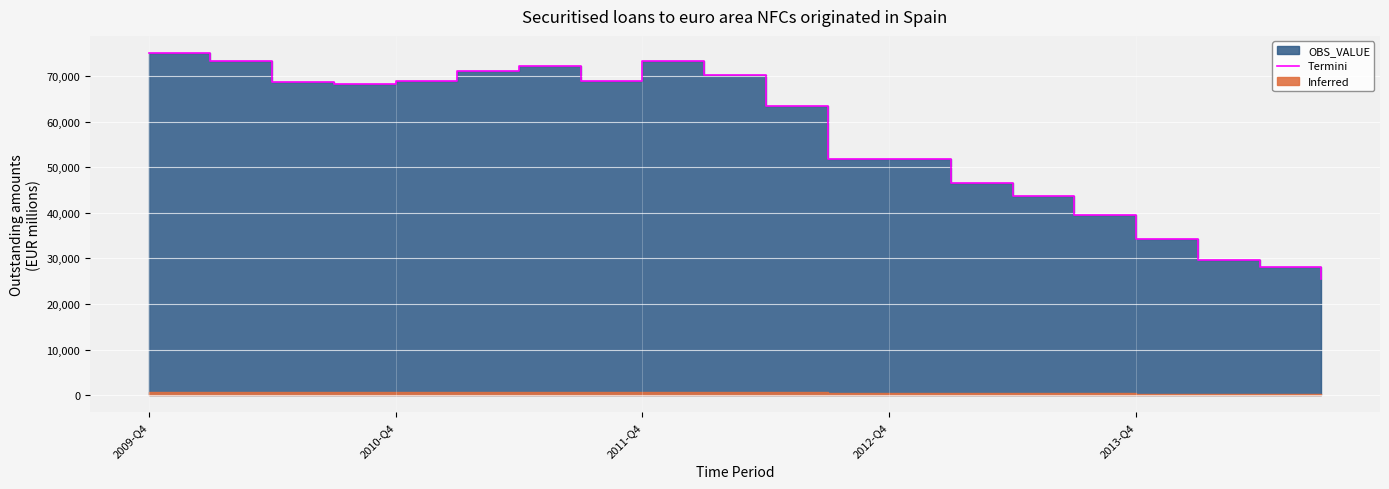

Where is the data nearest to the value 50258?

2012-Q4